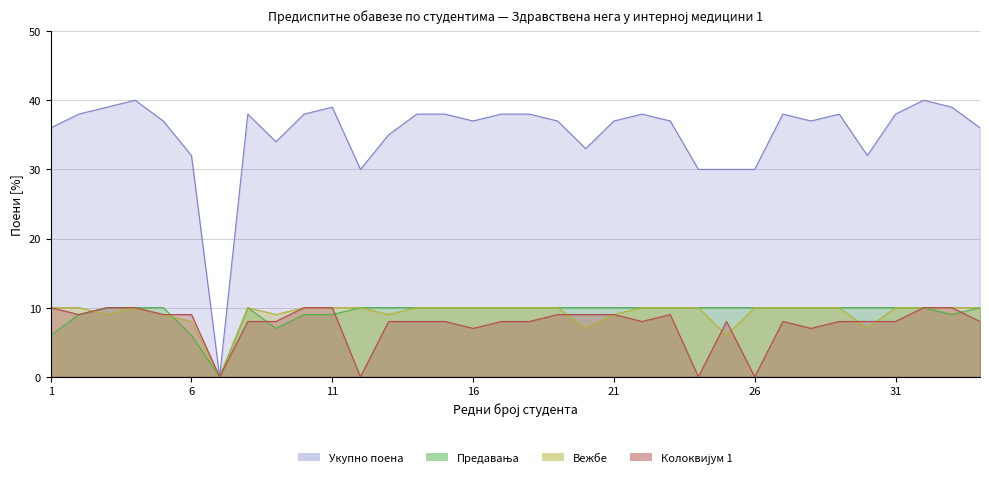

How many values in Укупно поена are above zero?

33